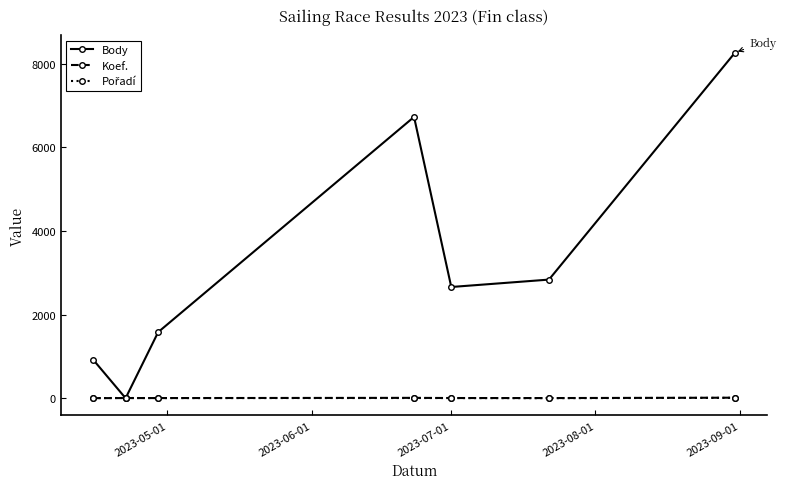

How many lines are shown in the chart?

3